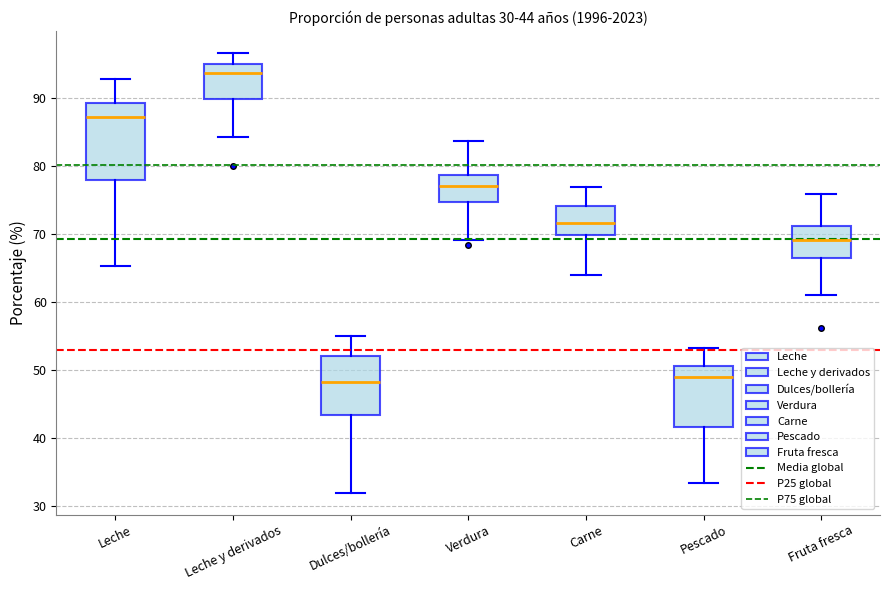

Comparing the boxes themselves (not the whiskers), which one is the tallest?

Leche